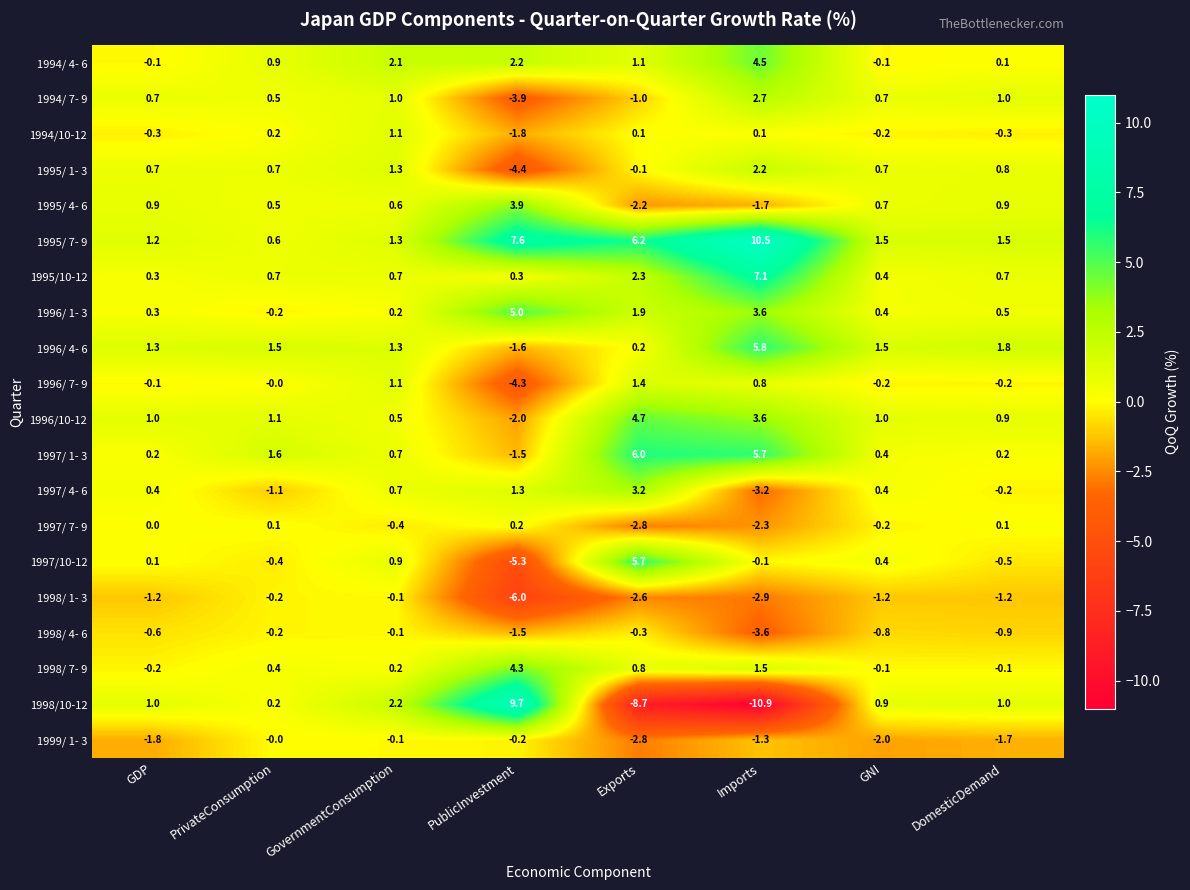

The value of 1996/ 4- 6 at DomesticDemand is 1.8. True or false?

True